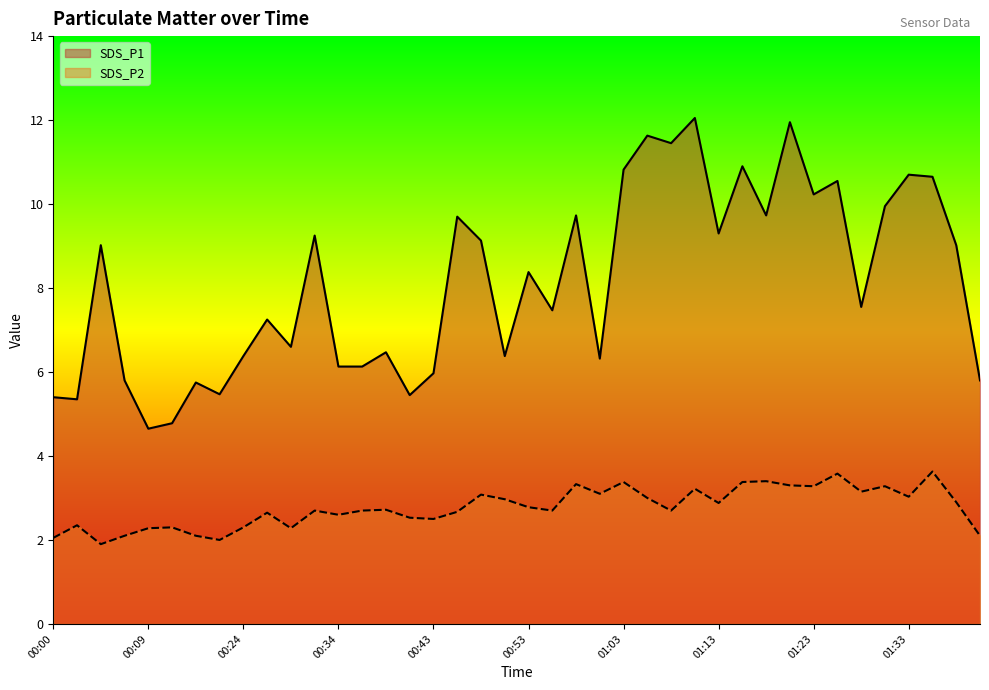

Reading right to left, extract all data points from this chart.

SDS_P1: 5.8	9.0	10.7	10.7	9.9	7.5	10.6	10.2	11.9	9.7	10.9	9.3	12.1	11.4	11.6	10.8	6.3	9.7	7.5	8.4	6.4	9.1	9.7	6.0	5.5	6.5	6.1	6.1	9.2	6.6	7.2	6.4	5.5	5.8	4.8	4.7	5.8	9.0	5.3	5.4
SDS_P2: 2.1	2.9	3.6	3.0	3.3	3.1	3.6	3.3	3.3	3.4	3.4	2.9	3.2	2.7	3.0	3.4	3.1	3.3	2.7	2.8	3.0	3.1	2.7	2.5	2.5	2.7	2.7	2.6	2.7	2.3	2.6	2.3	2.0	2.1	2.3	2.3	2.1	1.9	2.4	2.0